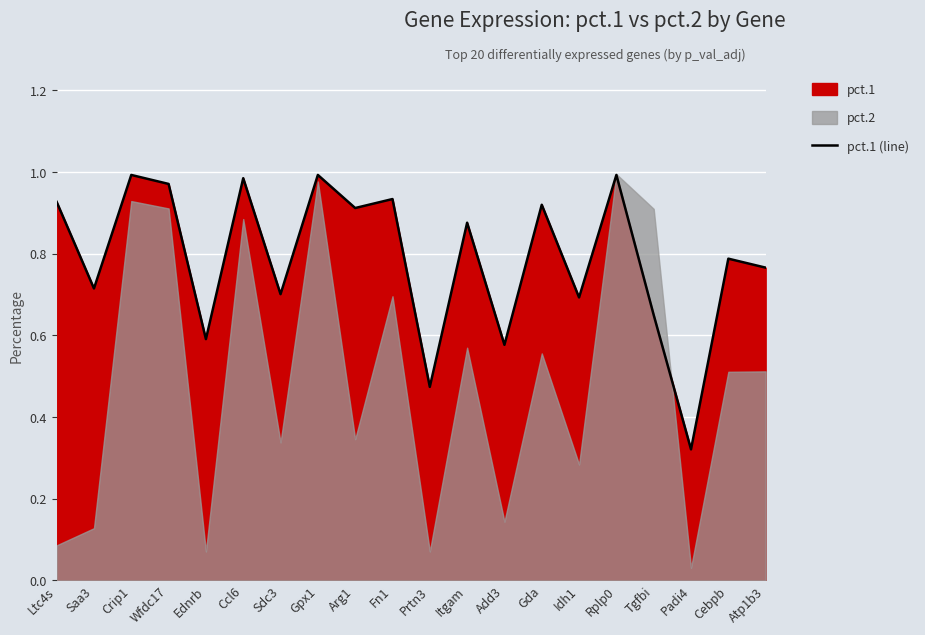

What is the sum of the values at Padi4 and Gpx1?

1.3